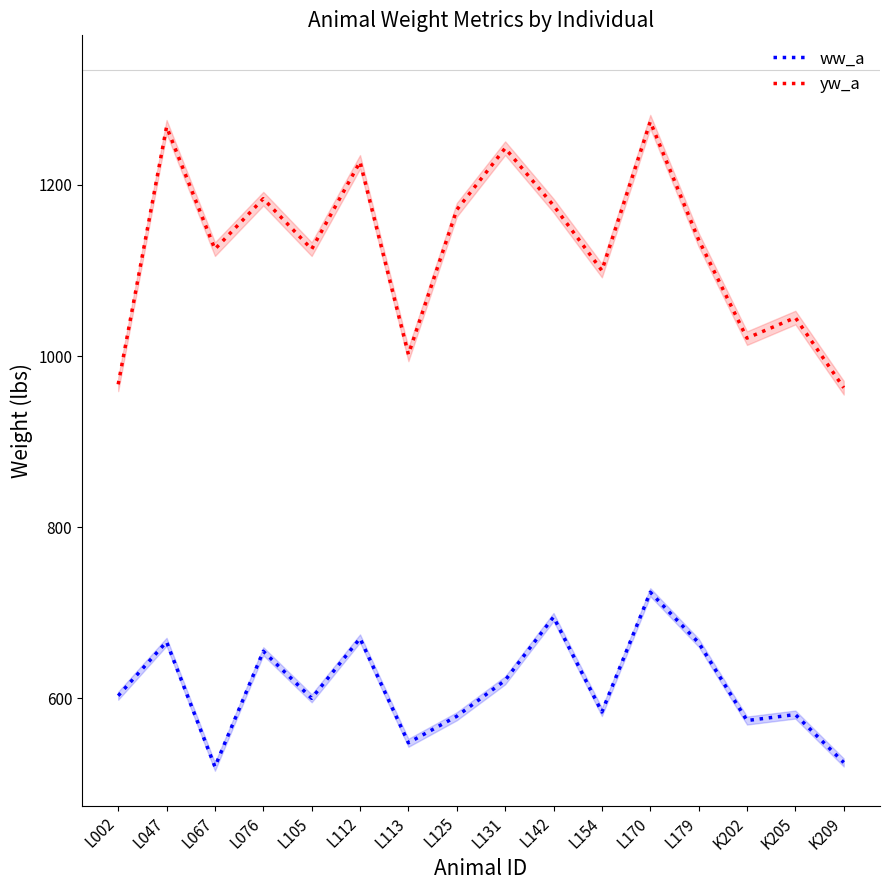

Where is the first local minimum for ww_a?

L067